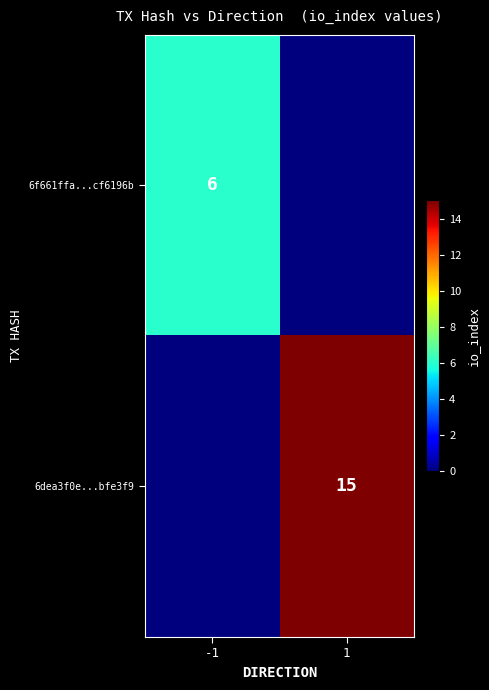

The value of 6f661ffa...cf6196b at -1 is 11. True or false?

False